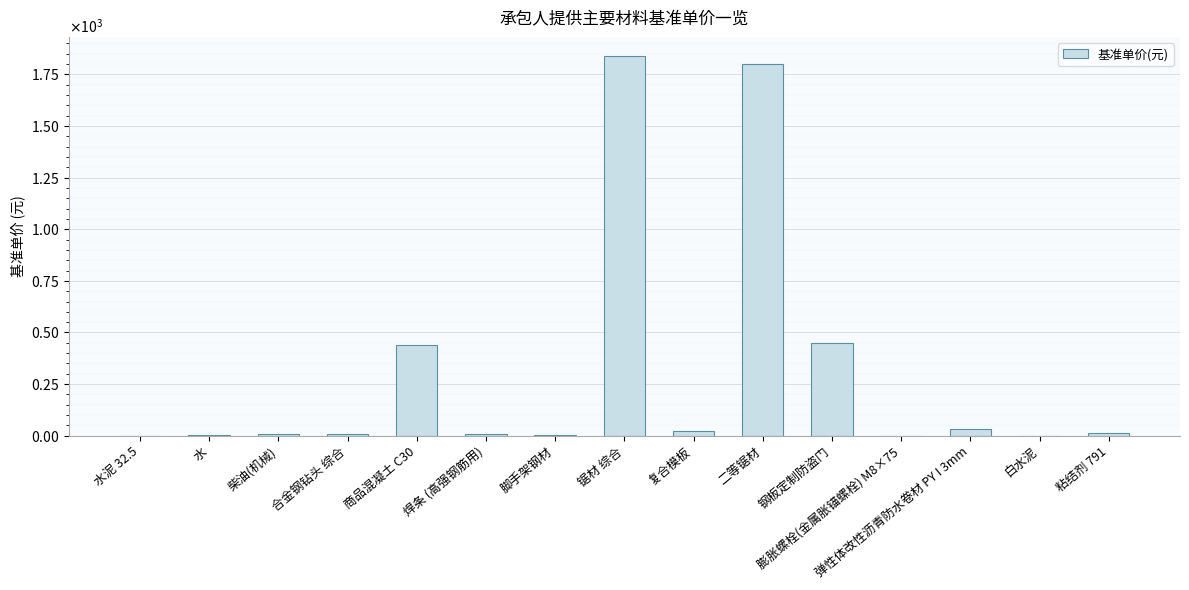

What is the sum of the values at 膨胀螺栓(金属胀锚螺栓) M8×75 and 锯材 综合?

1840.3